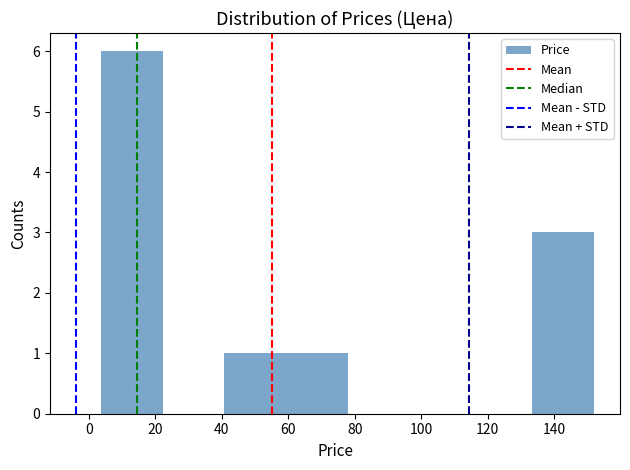

Reading left to right, list every bar in this chart as the range it spans on the x-axis followed by its height. Neither the bar edges nor the heights are printed on the chart, so give them approximately, as read against the axes.

4 to 22: 6
22 to 40: 0
40 to 60: 1
60 to 78: 1
78 to 96: 0
96 to 114: 0
114 to 134: 0
134 to 152: 3